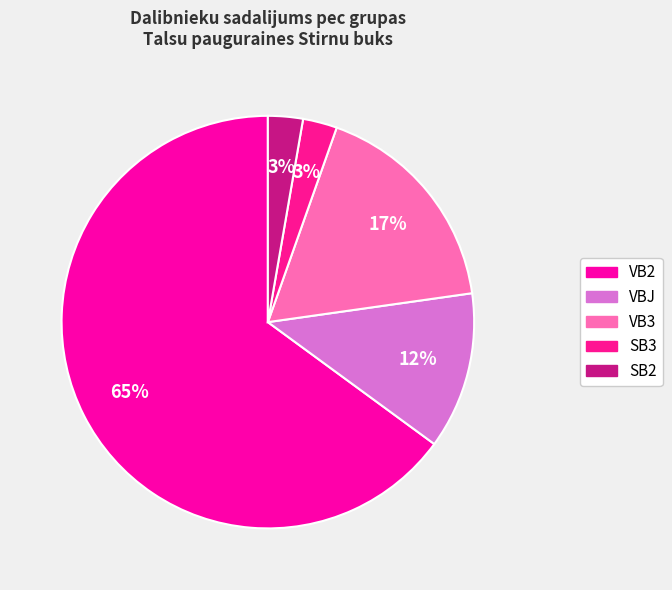

How many segments does this pie chart have?

5